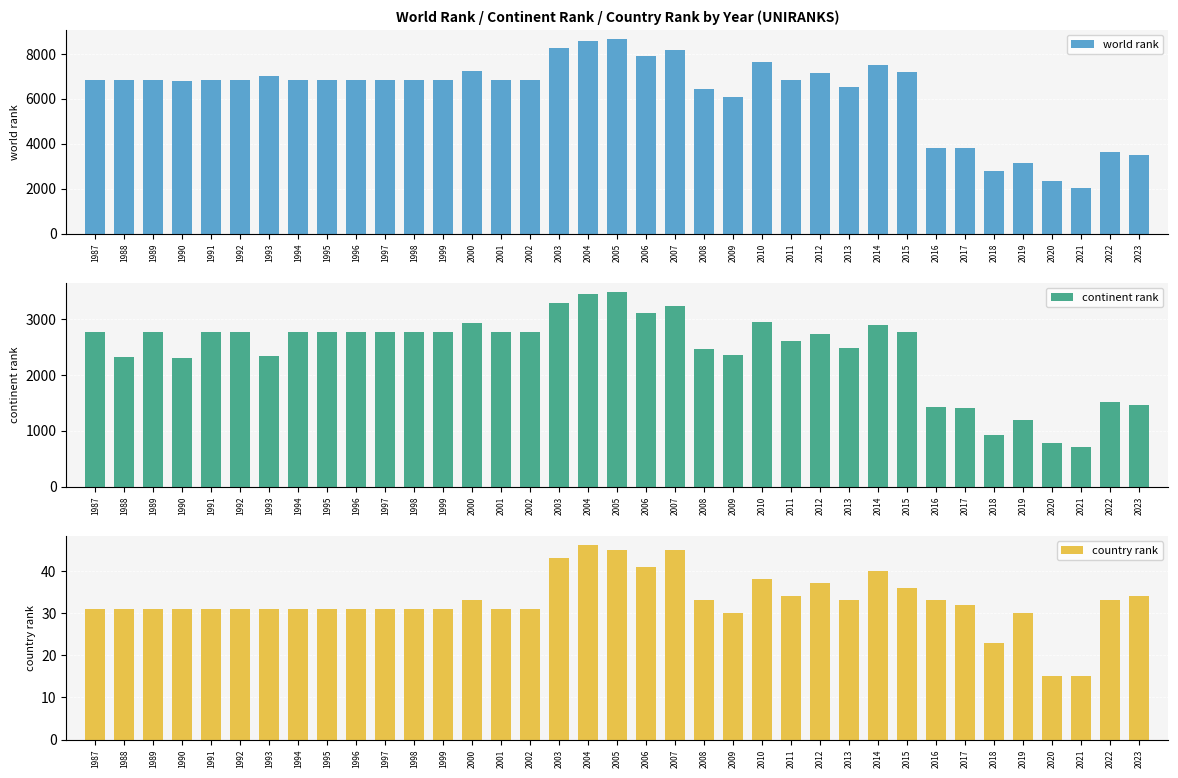

What is the difference between the maximum and minimum values in the world rank series?

6607